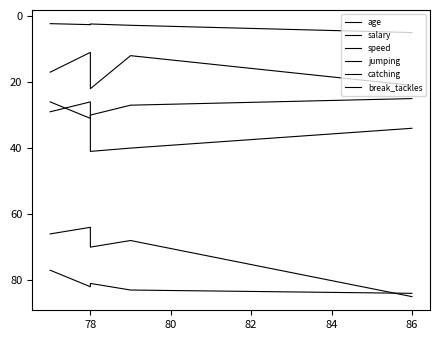

What is the average value of the age series?

27.8